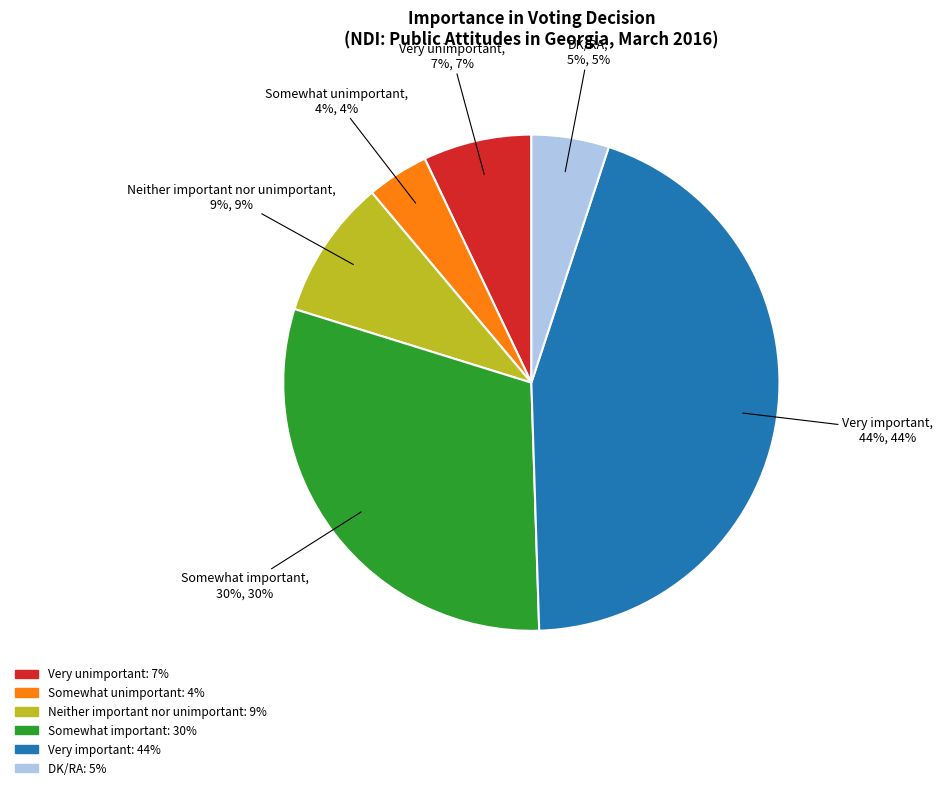

Which slice is the largest?

Very important